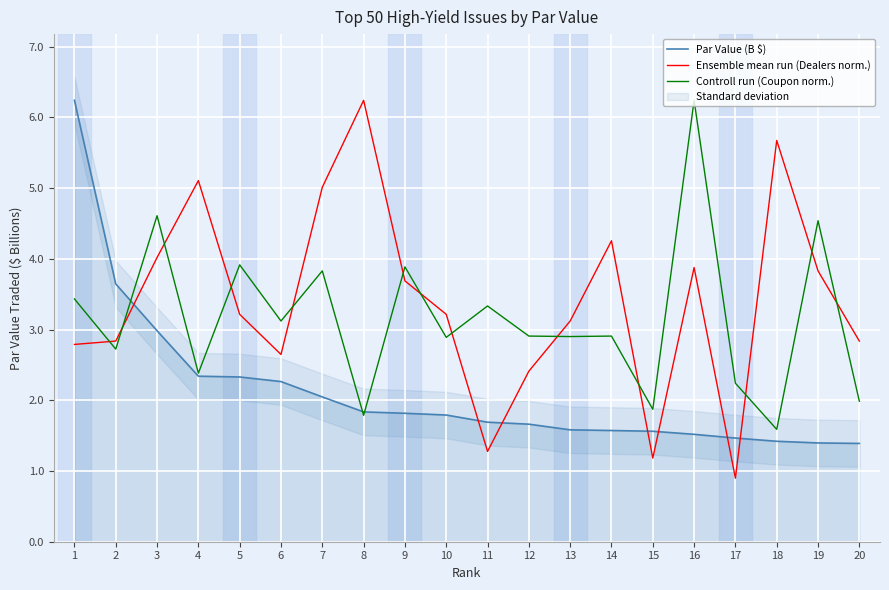

Between 2 and 16, which series saw the biggest shift?

Controll run (Coupon norm.)